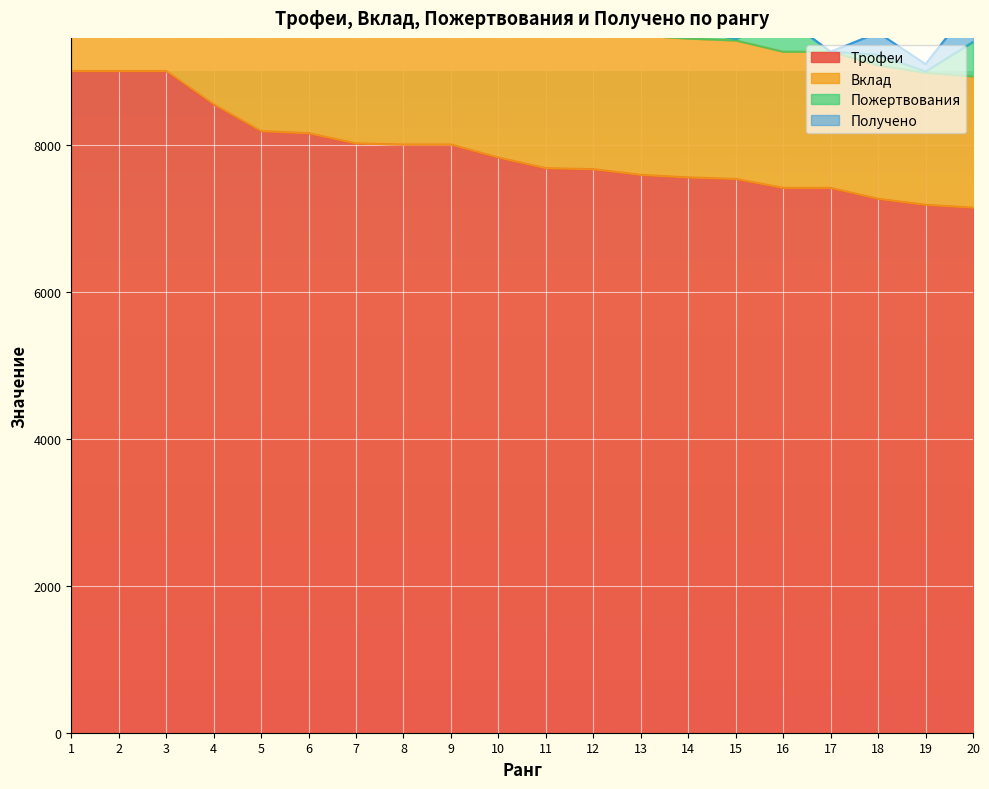

The value of Трофеи at 1 is 9000. True or false?

True